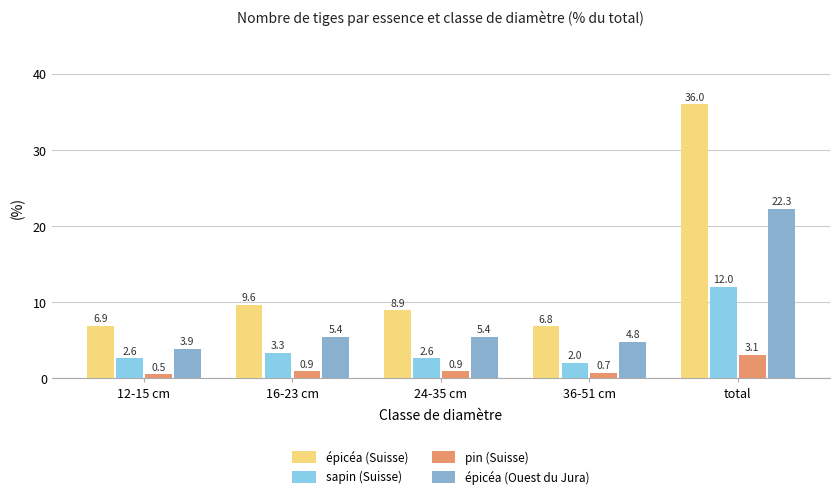

The value of épicéa (Ouest du Jura) at 16-23 cm is 5.4. True or false?

True